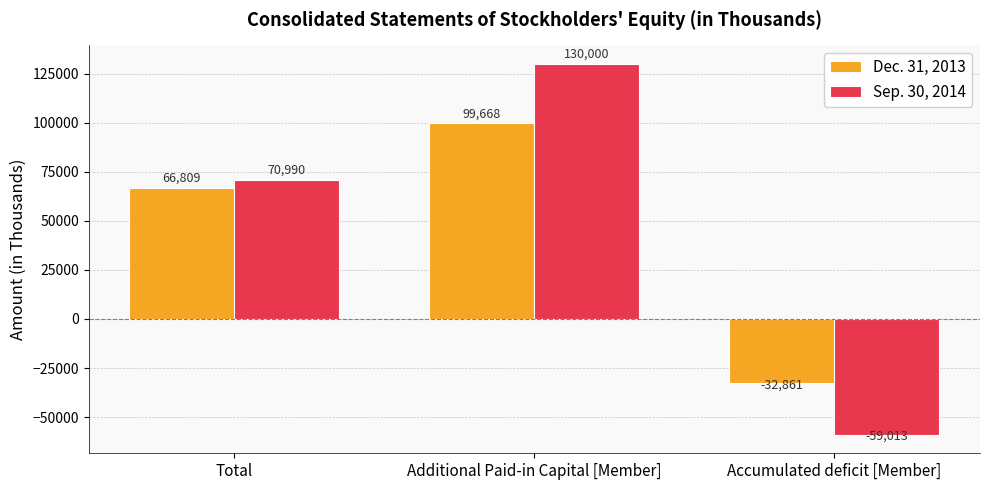

True or false: Sep. 30, 2014 has a value of 98971 at Total.

False